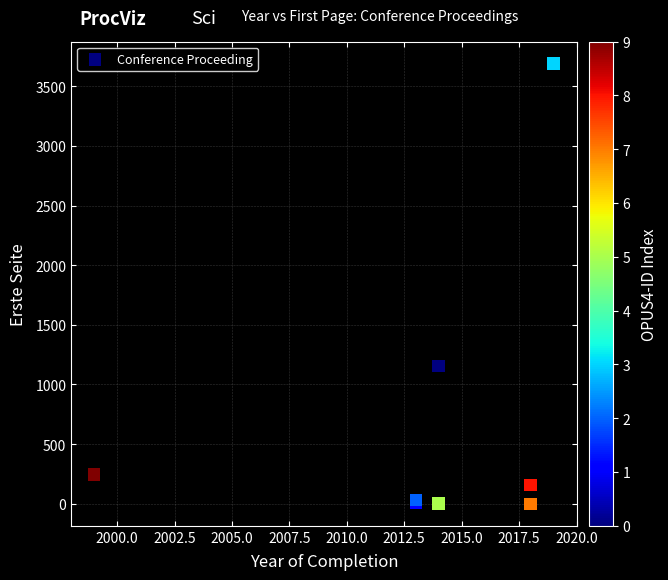

What Y value in the scatter plot is closest to 1845?

1154